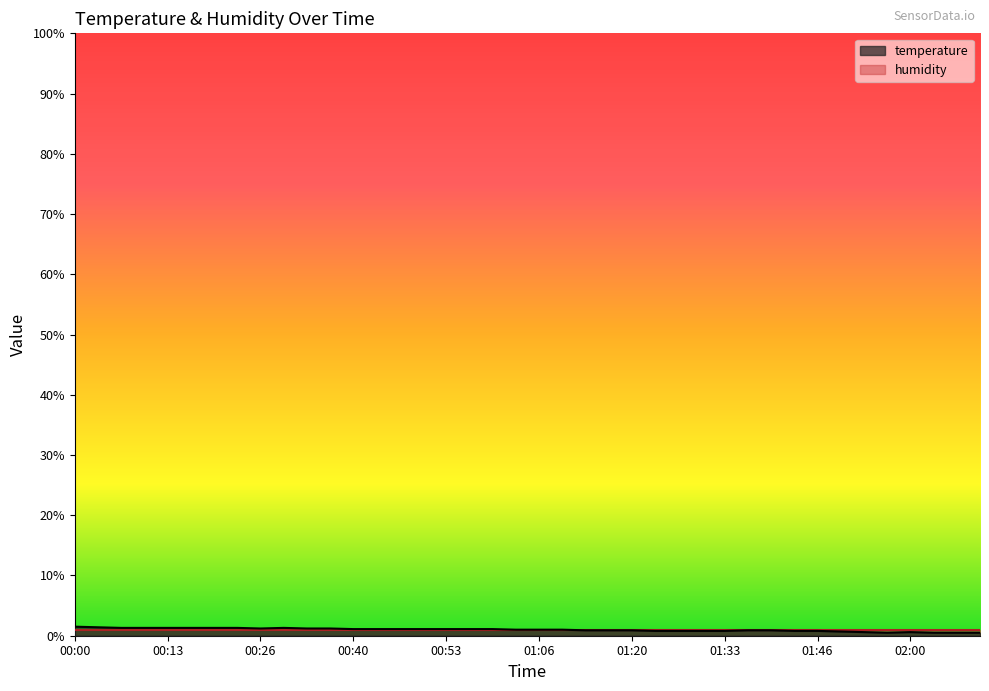

What is the label of the 13th point from the left?

00:40